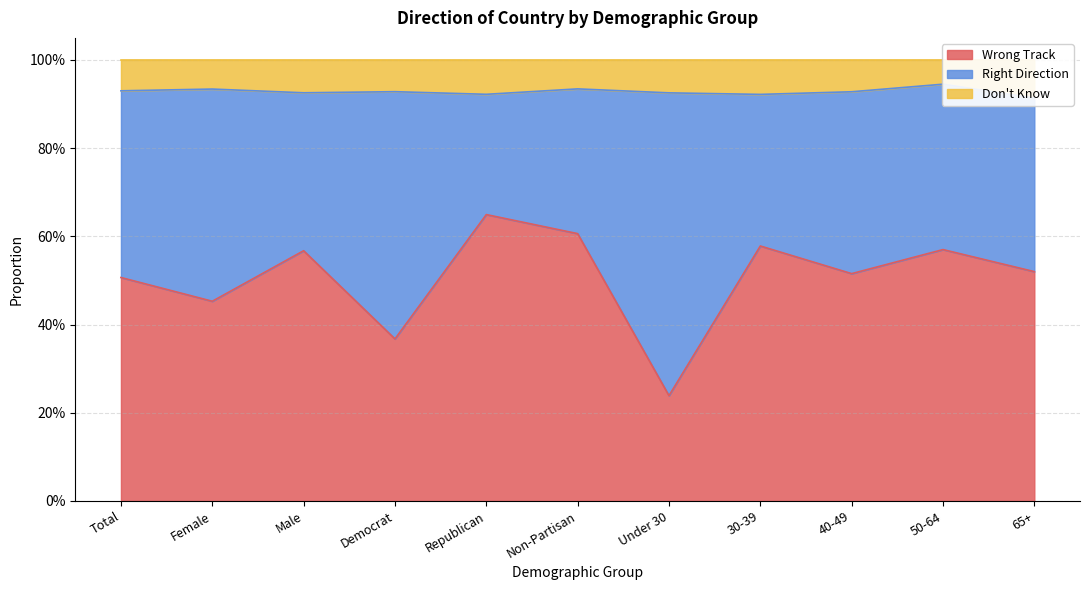

What is the label of the 3rd point from the left?

Male